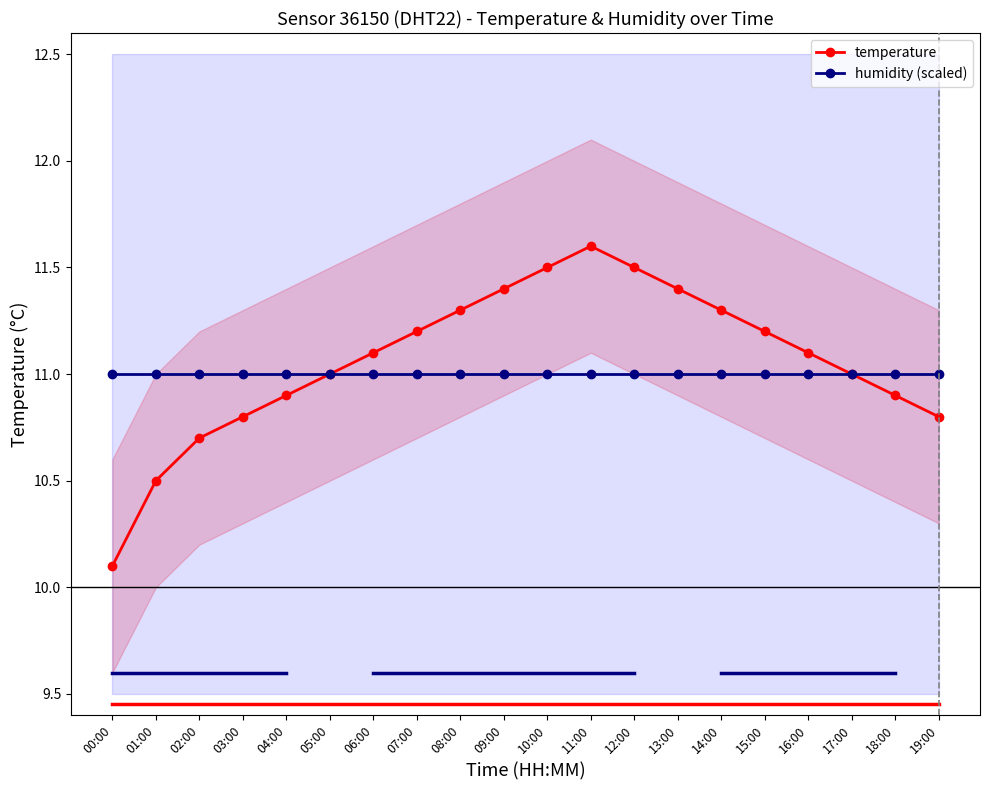

Which series has the largest range (max minus min)?

temperature